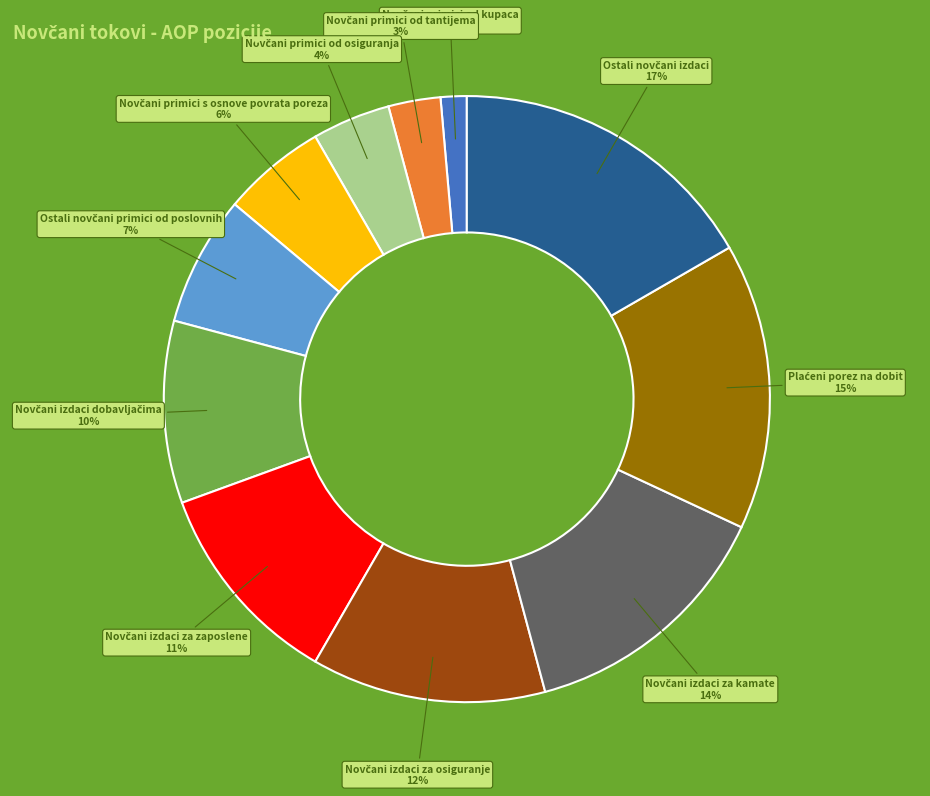

Is there a majority slice in this chart?

No